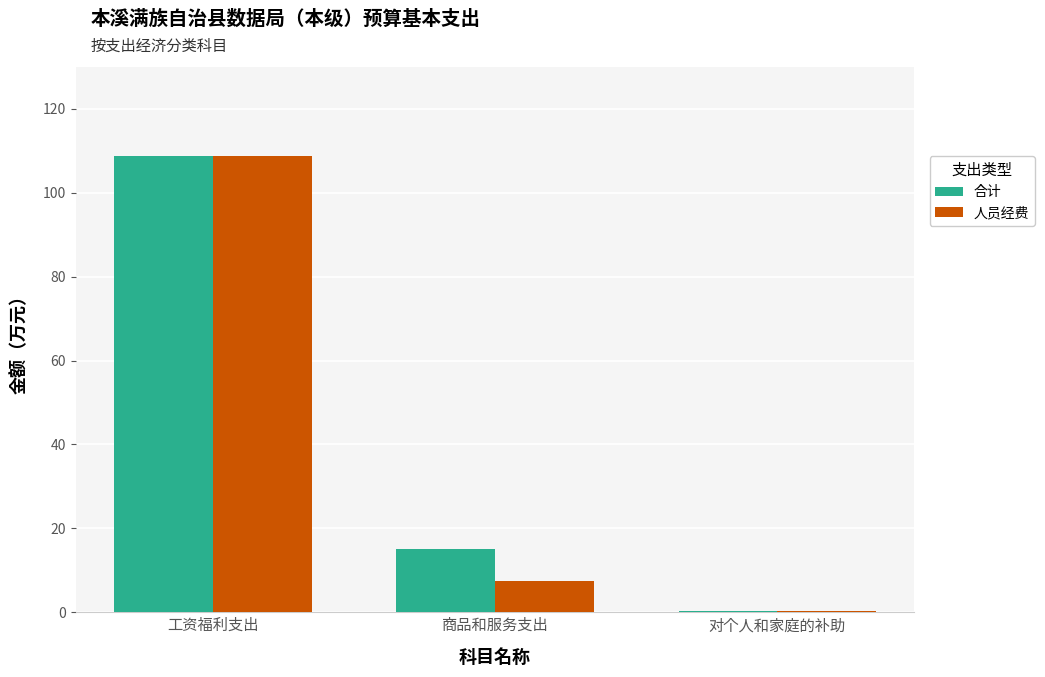

Which series has the largest total across all categories?

合计